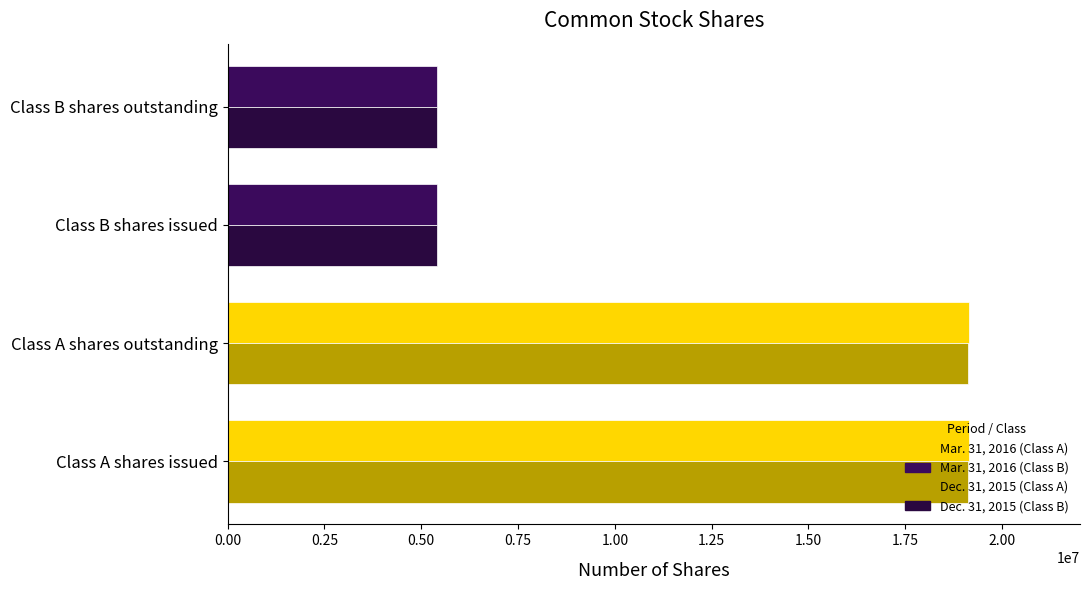

What is the total value across all series at Class B shares outstanding?

10800000